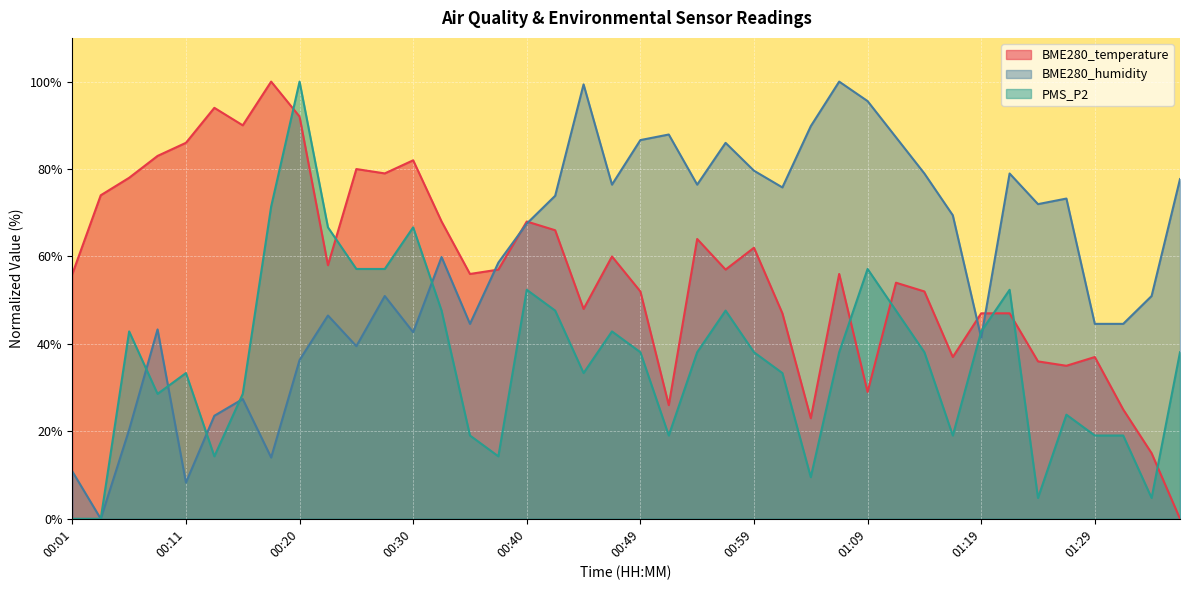

Where is BME280_humidity nearest to the value 50?

00:28